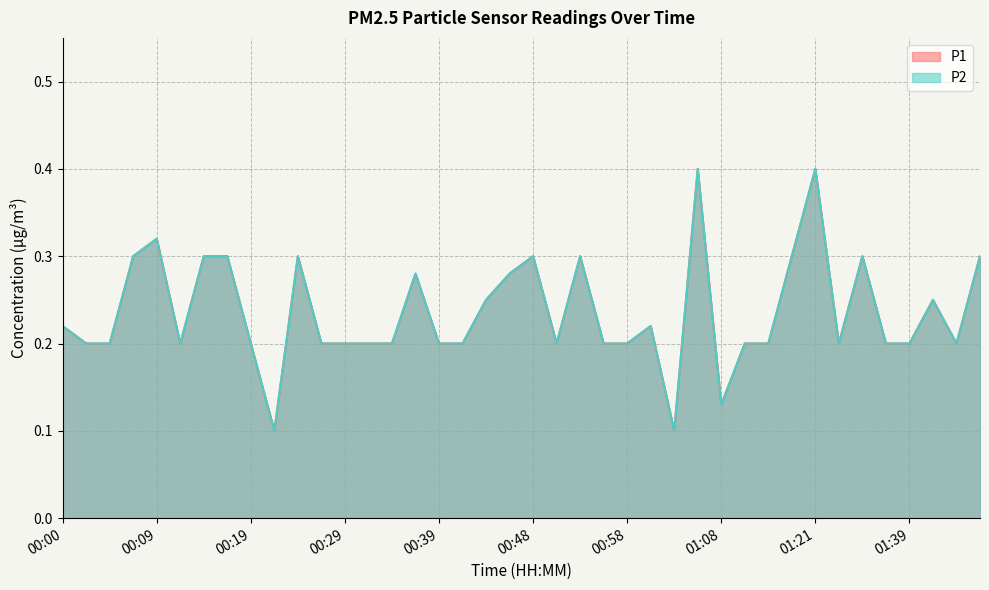

What position from the left is 00:07?

4